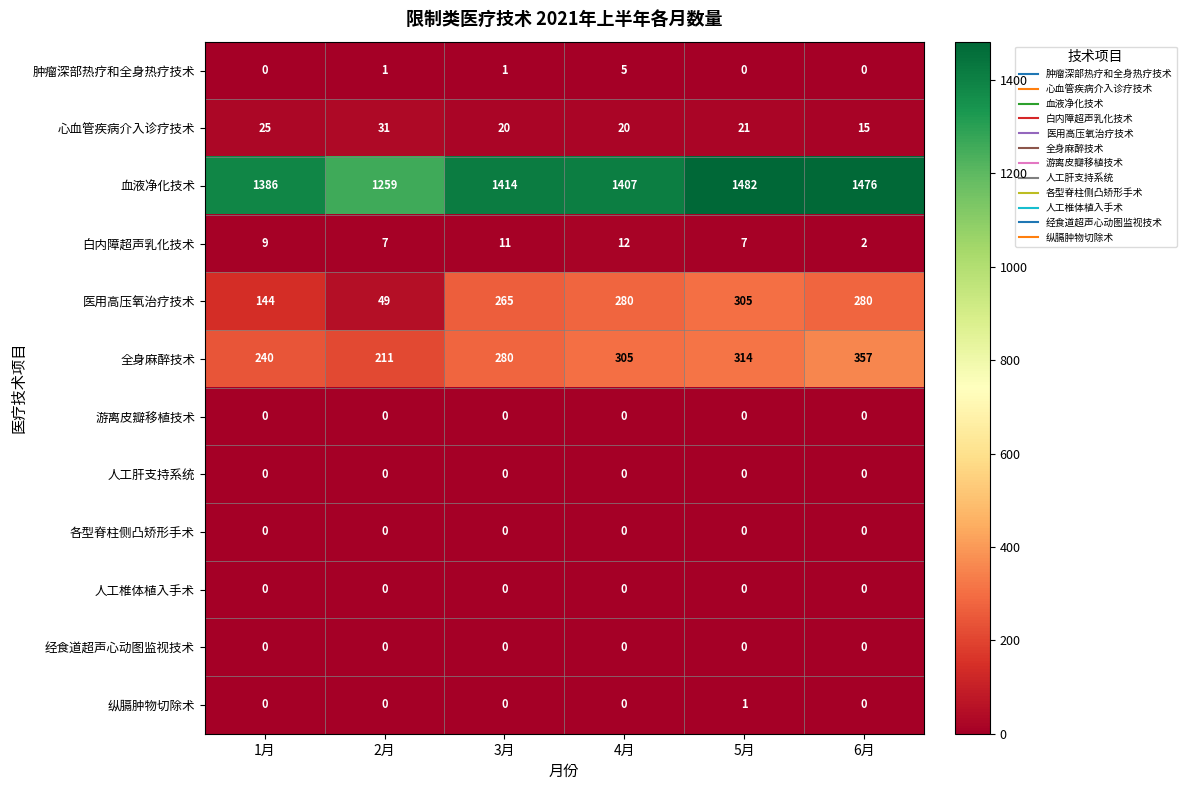

Which series has the widest spread of values?

医用高压氧治疗技术